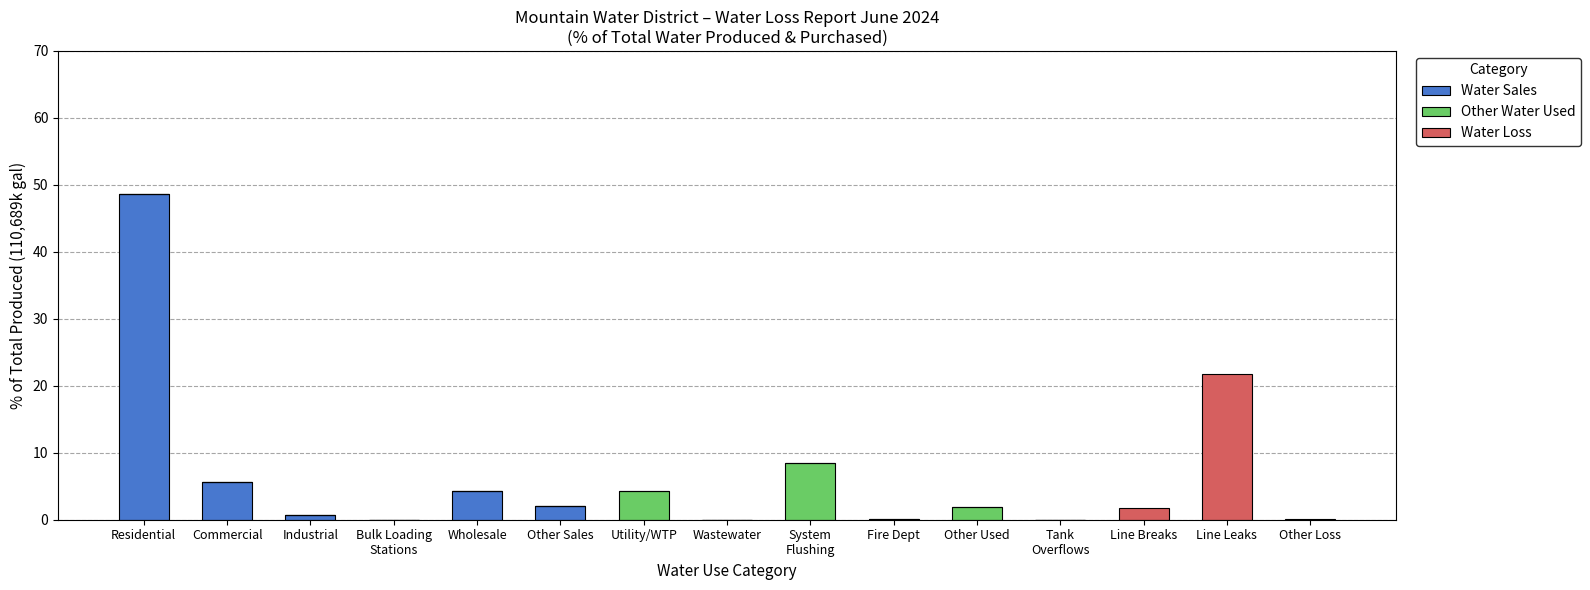

Count the number of categories in the chart.

15